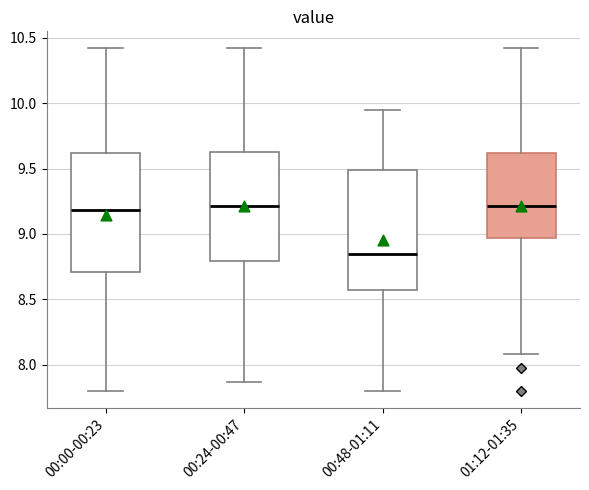

Reading left to right, read every box against the y-axis: the position of its median line, the range the box covers, and the ends of its whiskers. The values are not printed on the chart, so give them approximately, as read against the axis.

00:00-00:23: median 9.20, box 8.70 to 9.60, whiskers 7.80 to 10.40
00:24-00:47: median 9.20, box 8.80 to 9.65, whiskers 7.85 to 10.40
00:48-01:11: median 8.85, box 8.55 to 9.50, whiskers 7.80 to 9.95
01:12-01:35: median 9.20, box 8.95 to 9.60, whiskers 8.10 to 10.40